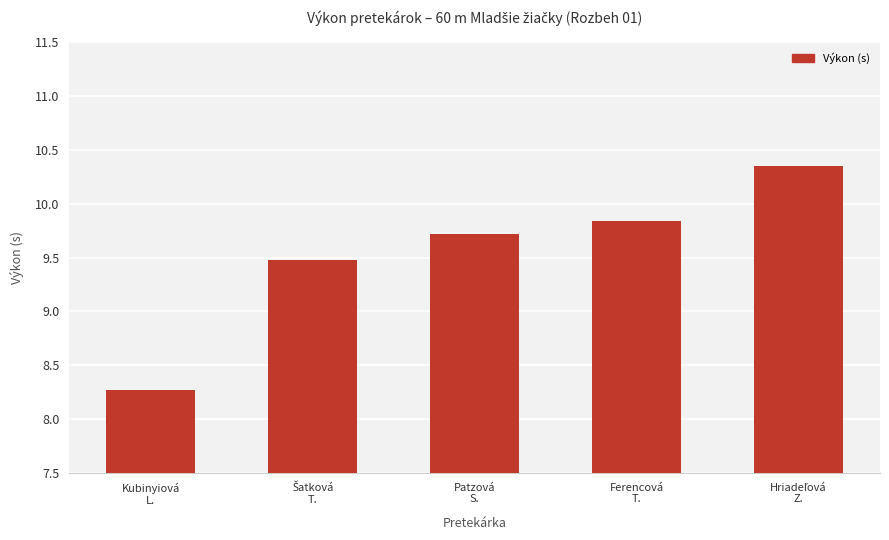

What is the value of the 3rd bar from the left?

9.7